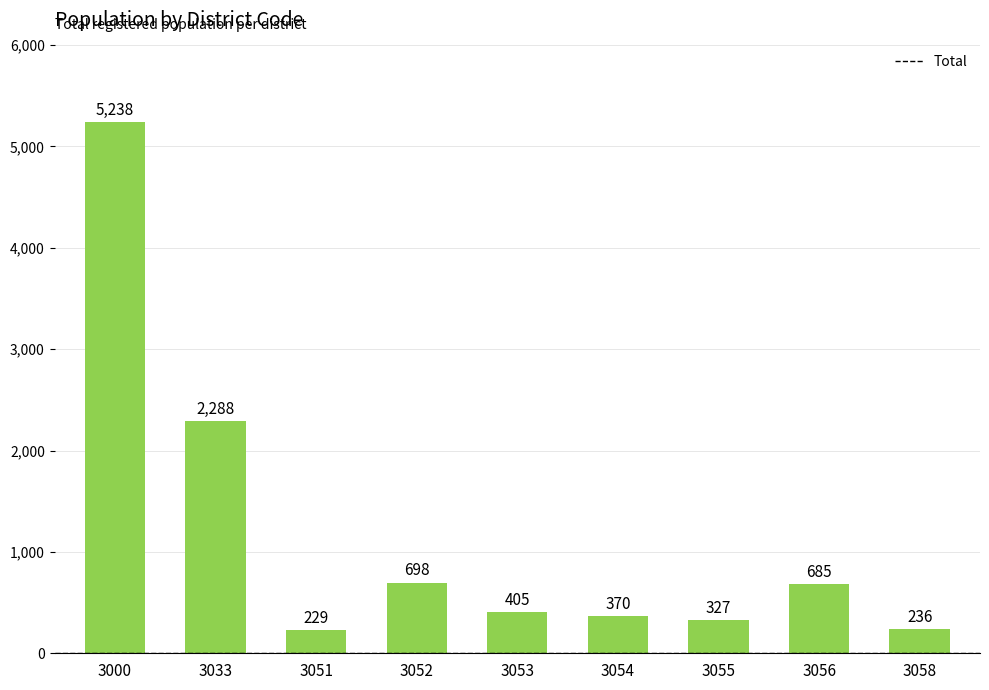

Which category has the lowest value across all series?

3051